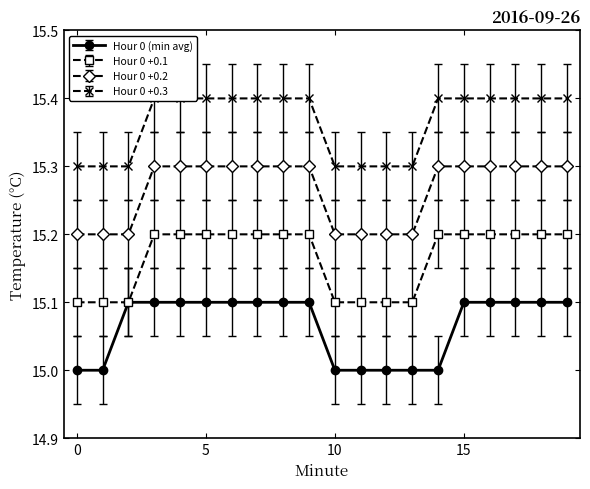

Which series has the largest total across all categories?

Hour 0 +0.3